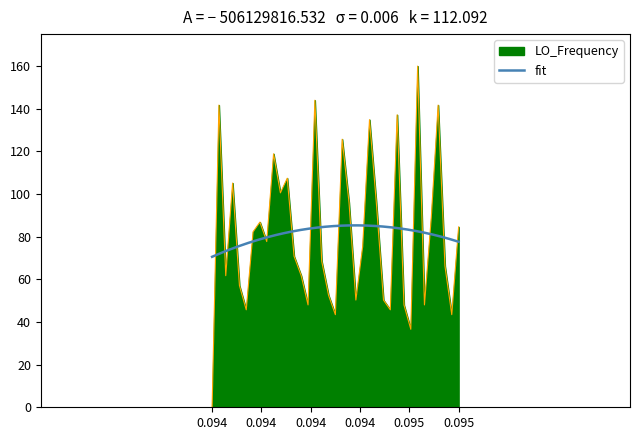

How many values are below 75?

18